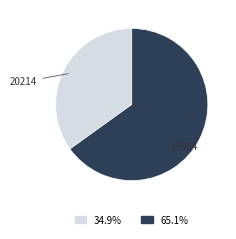

Is there a majority slice in this chart?

Yes